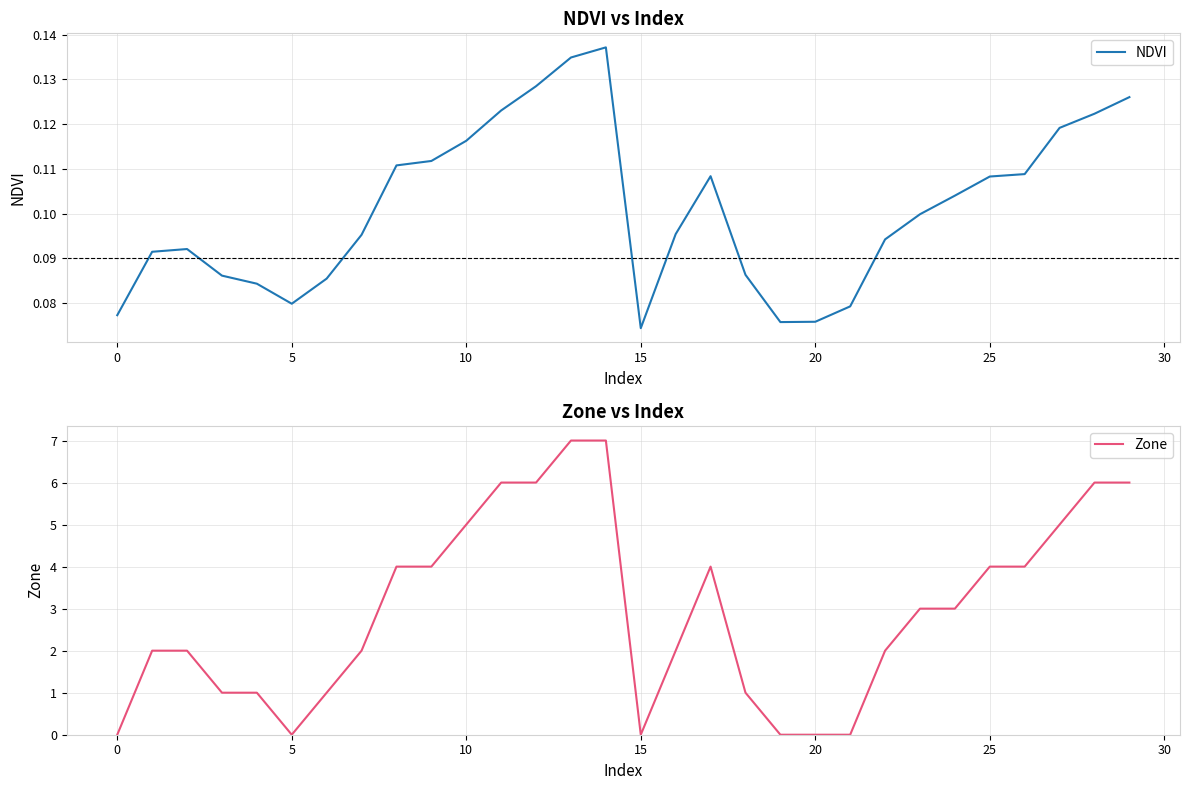

Which series ends up on top after the final intersection of NDVI and Zone?

Zone